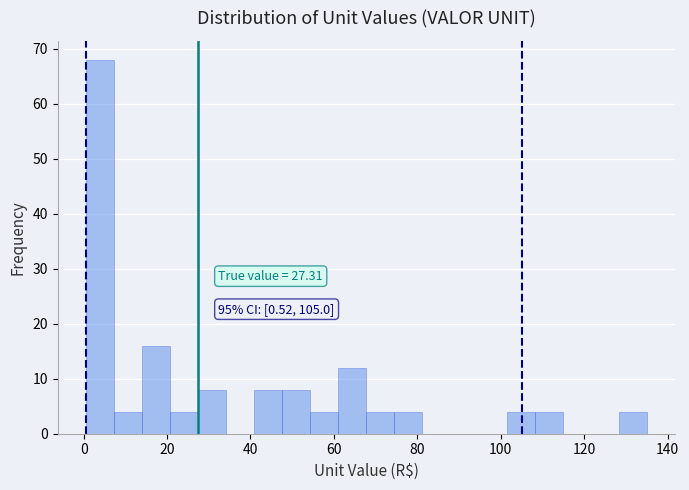

Read against the x-axis, roughly where is the centre of the tallest bar?

4